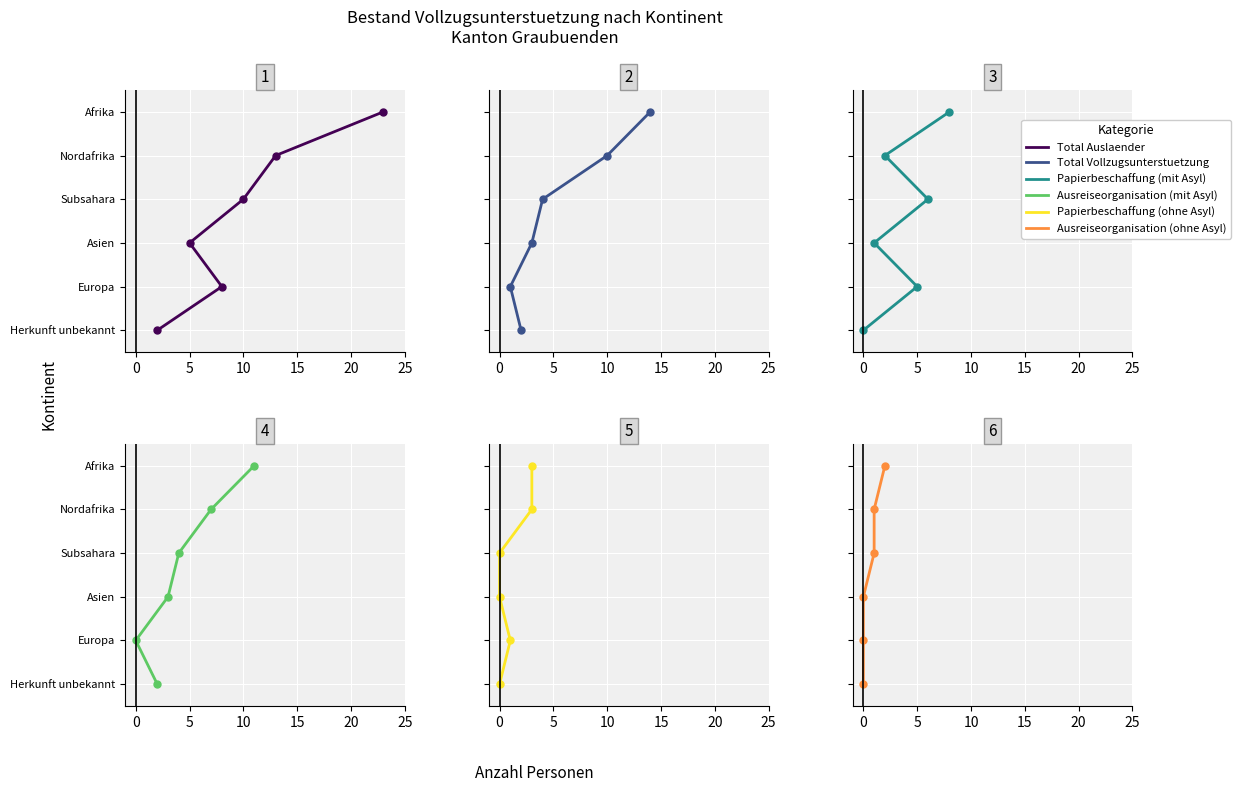

How many data points in Total Vollzugsunterstuetzung are above 3?

2